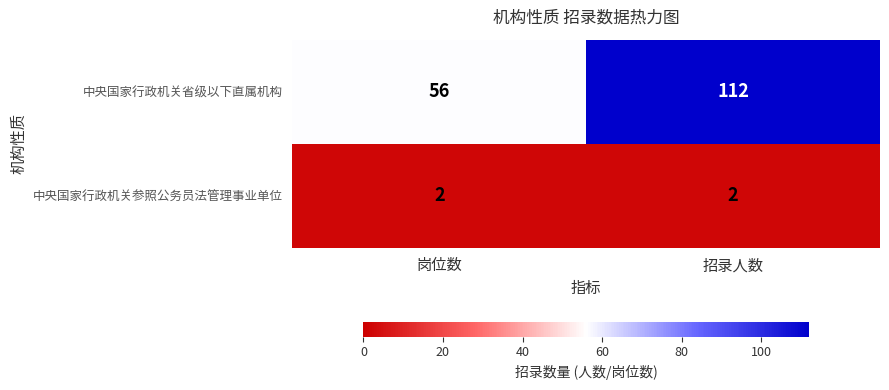

Read the 中央国家行政机关省级以下直属机构 value at 招录人数, to the nearest 10.

110